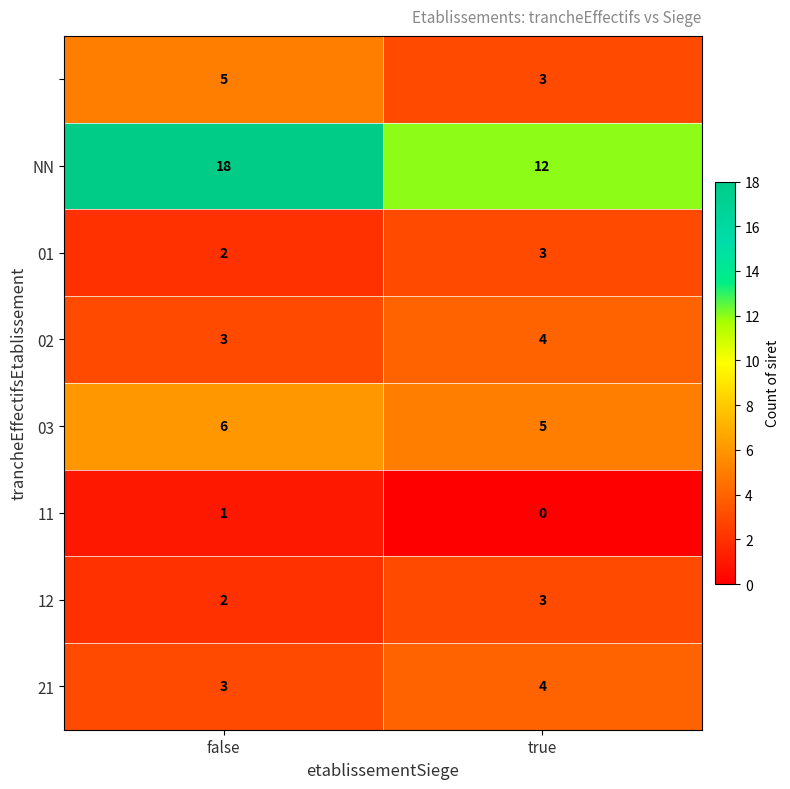

What is the difference between the highest and lowest values at false?

17